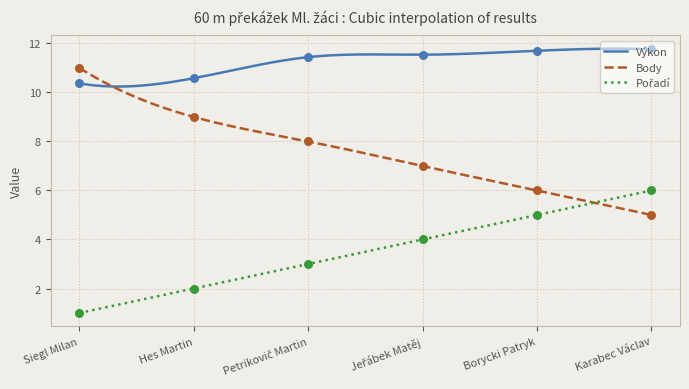

Which series has the largest total across all categories?

Výkon